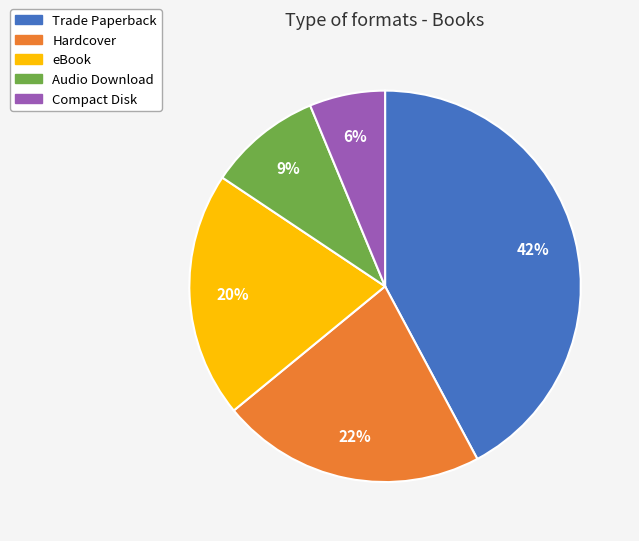

To the nearest percent, what percentage of the pie is Audio Download?

9%